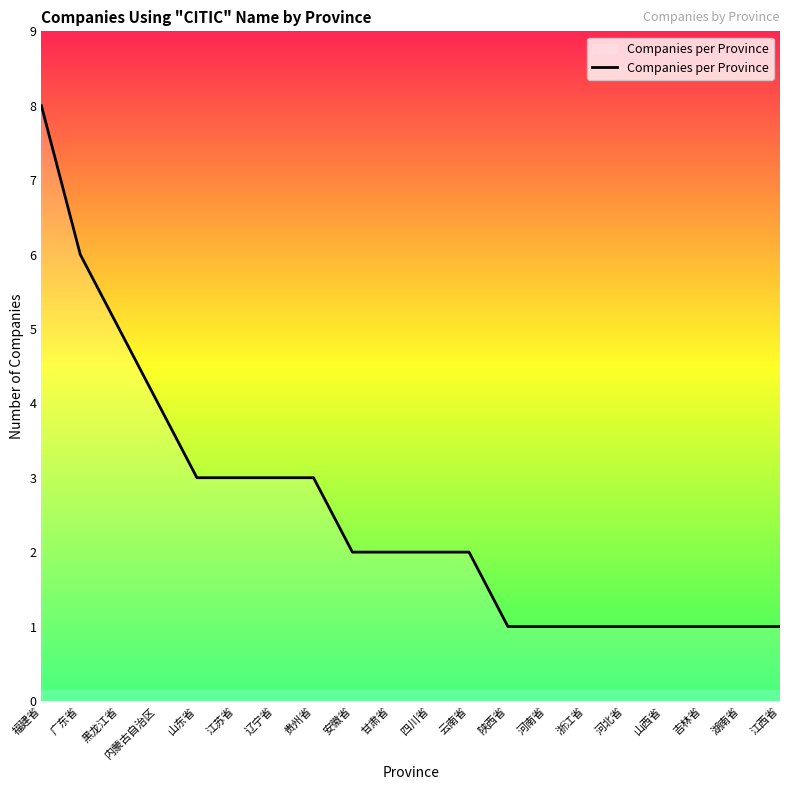

What is the sum of the values at 贵州省 and 吉林省?

4